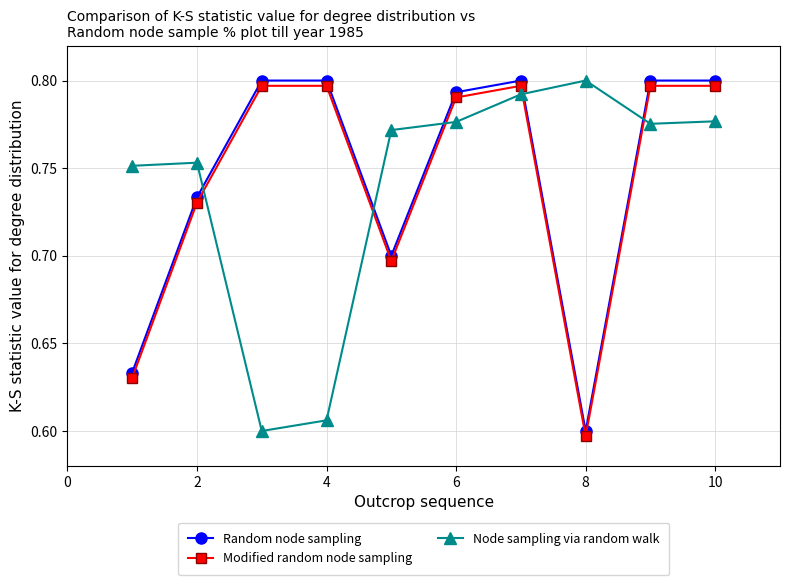

How many intersections are there between Node sampling via random walk and Random node sampling?

5